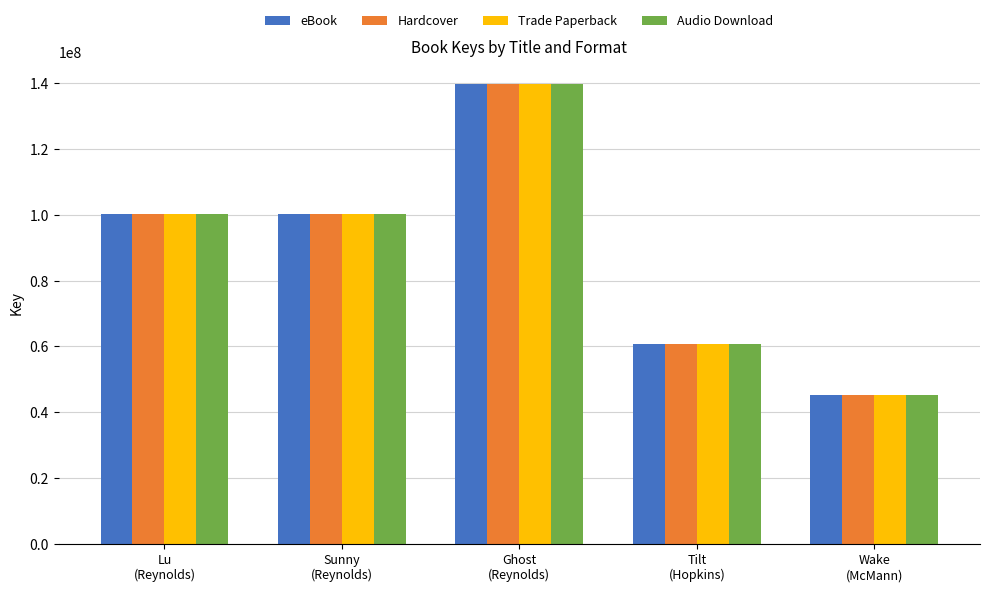

What is the minimum value for eBook?

45103598